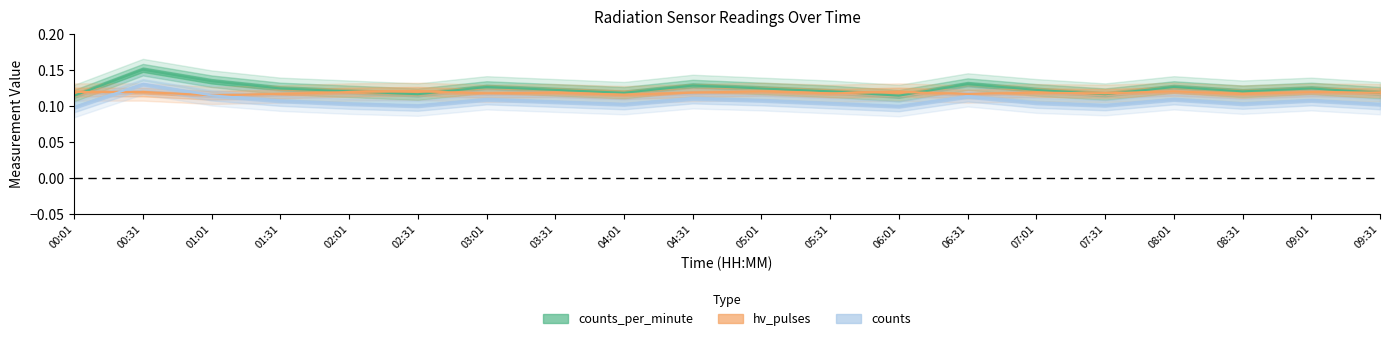

True or false: counts_per_minute has a value of 0.1 at 09:31.

True